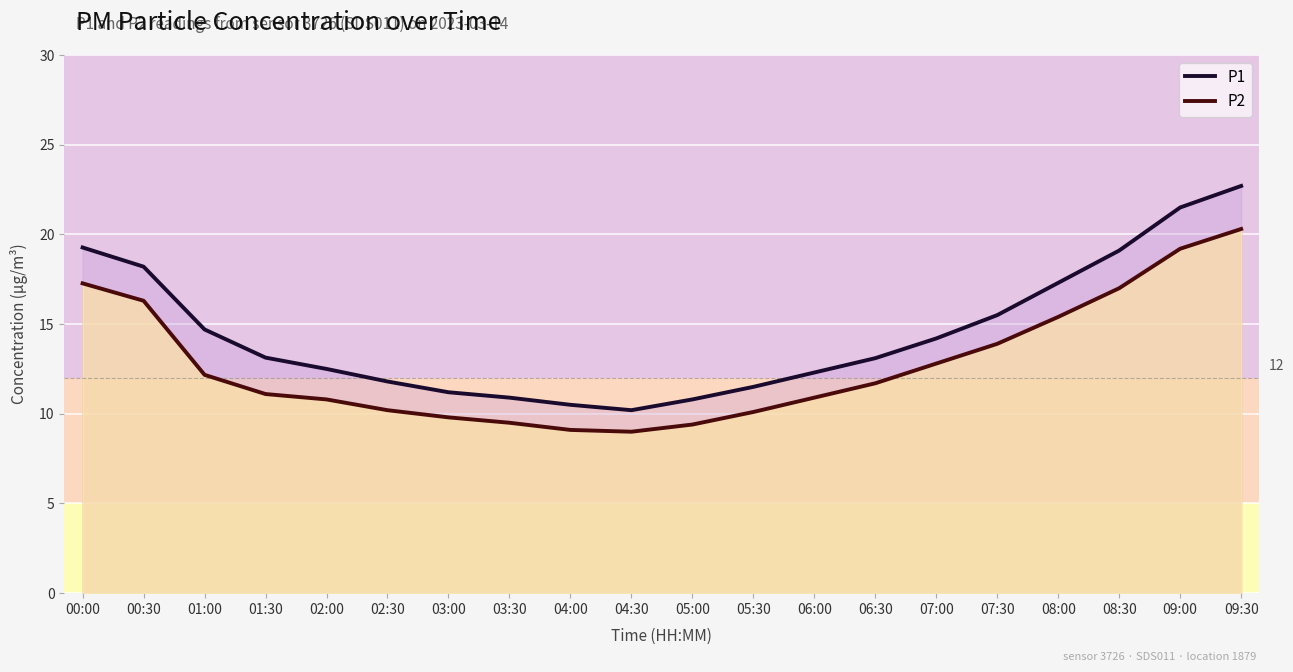

What is the maximum value shown in the chart?

22.7